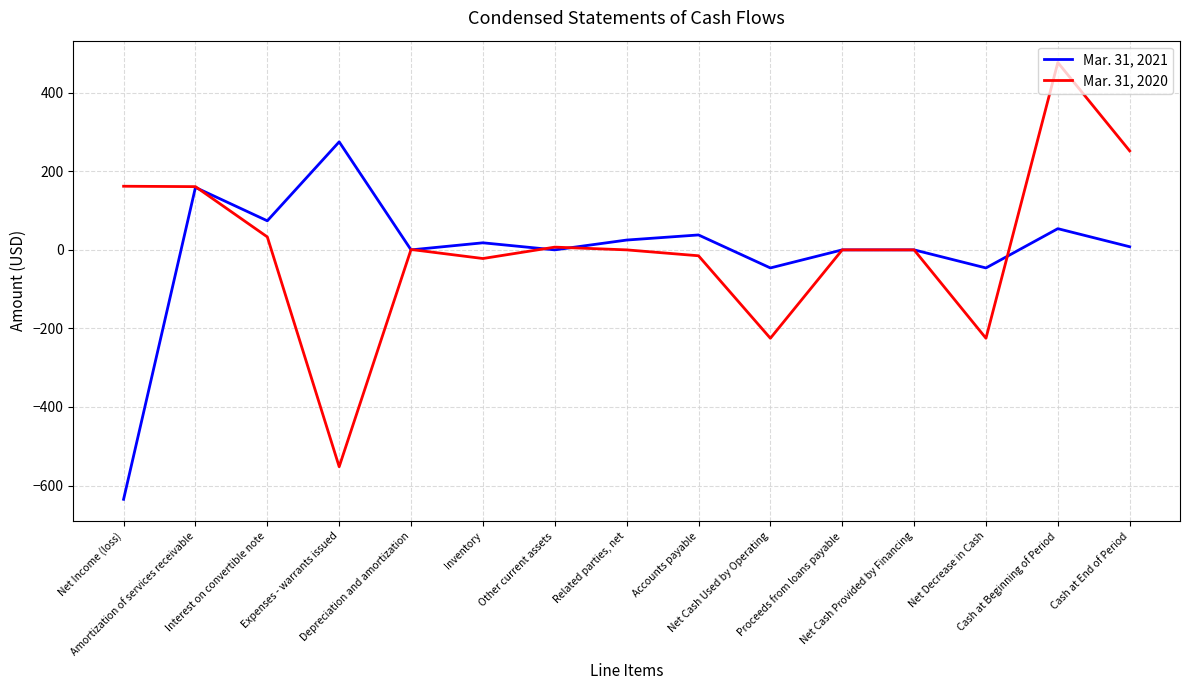

What is the minimum value shown in the chart?

-635